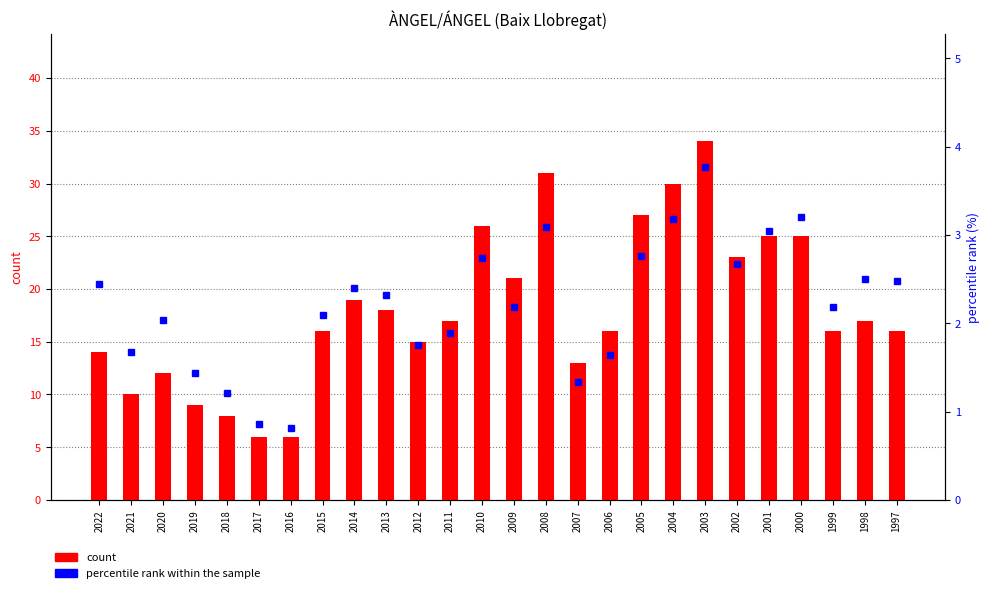

List the series in order of their overall mean, highest first.

count, percentile rank within the sample